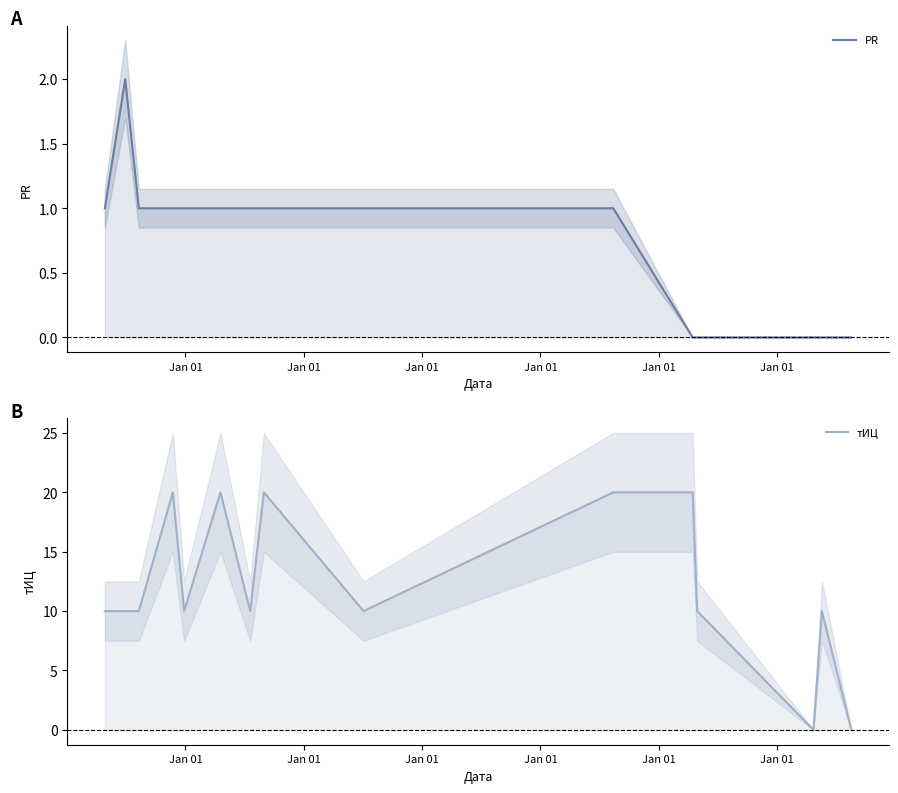

Rank the series at Jan 01 from lowest to highest value.

PR, тИЦ